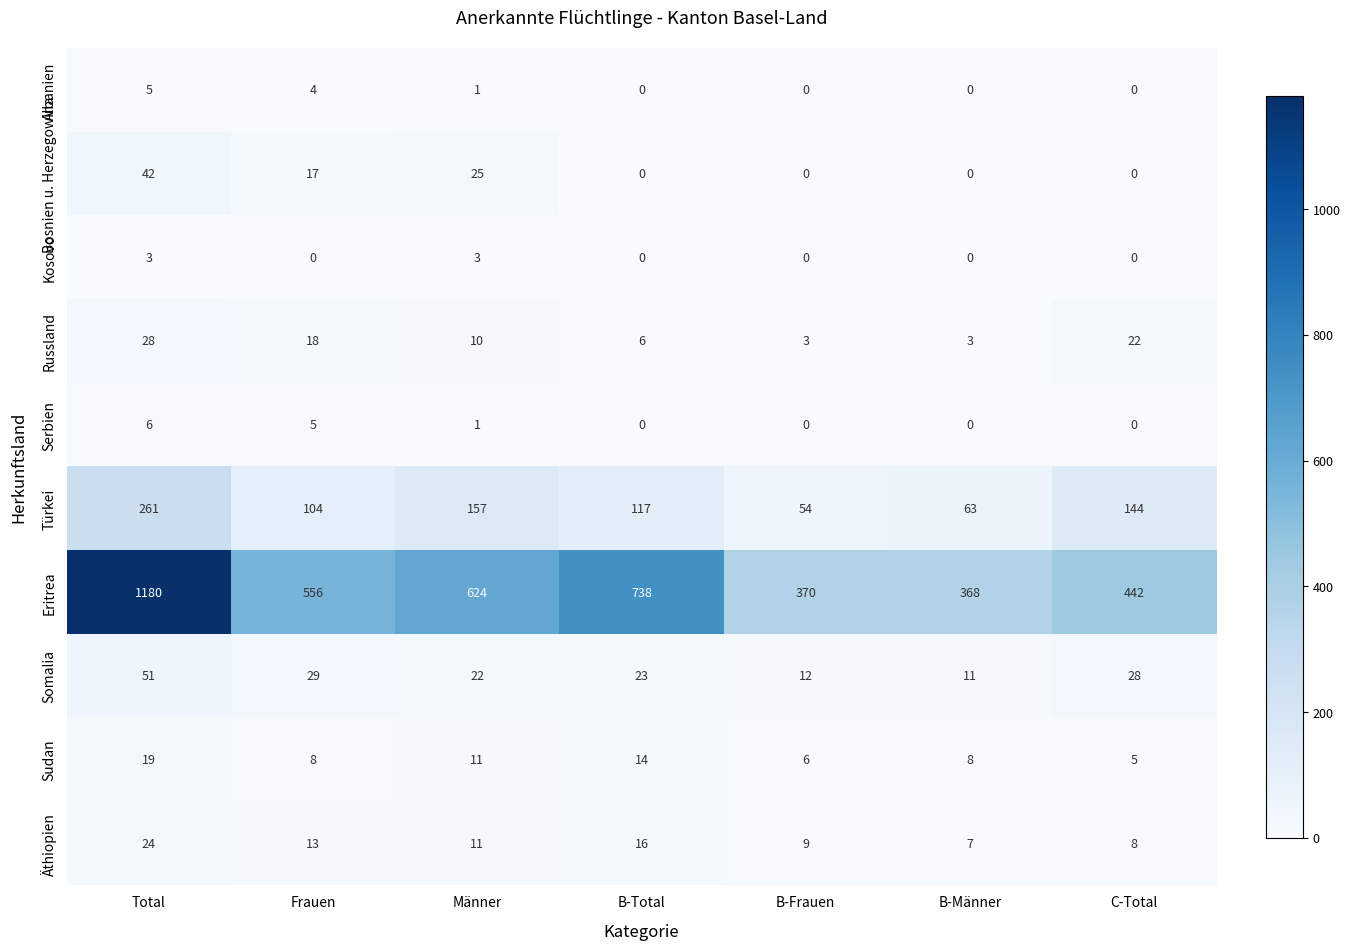

Count the number of data series in this chart.

10